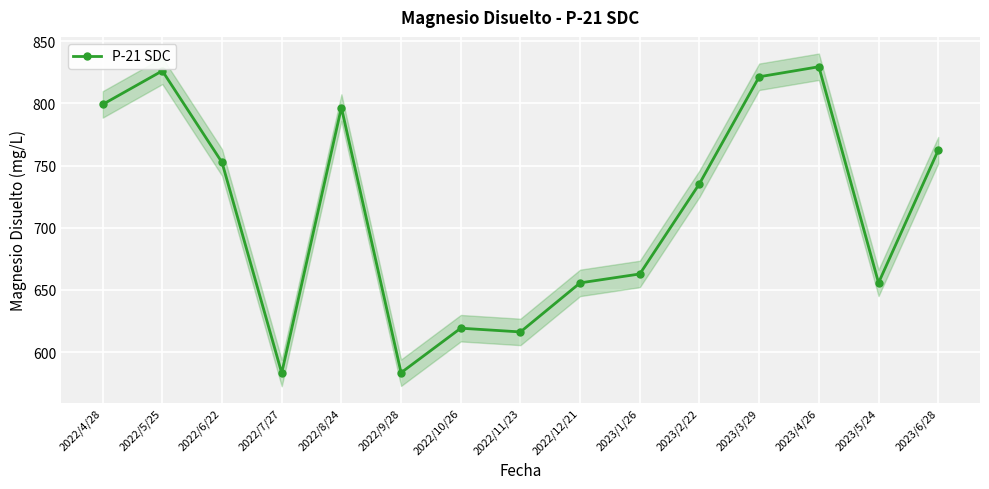

How many interior local valleys (lower than both neighbors) does the data have?

4